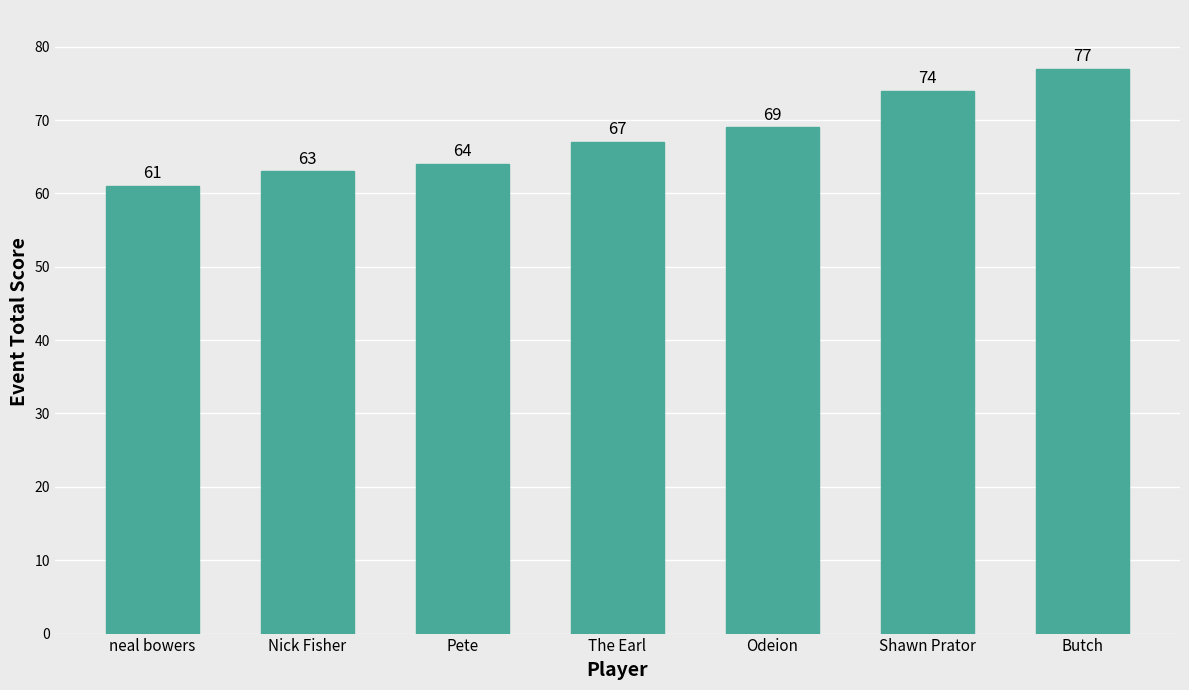

Reading left to right, transcribe all the data shown in this chart.

61	63	64	67	69	74	77